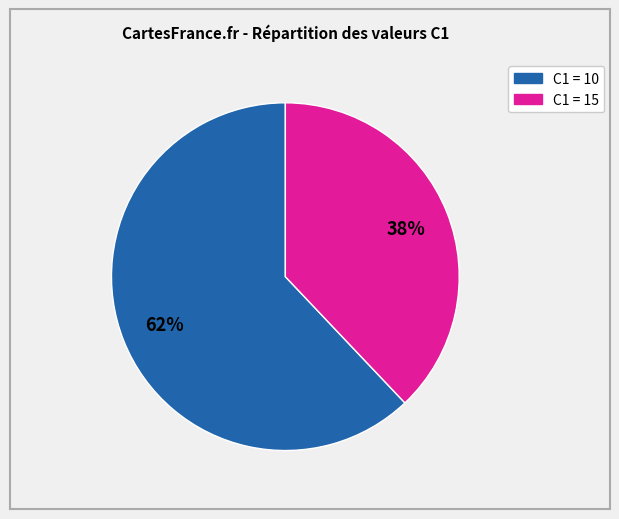

To the nearest percent, what is the average slice percentage?

50%